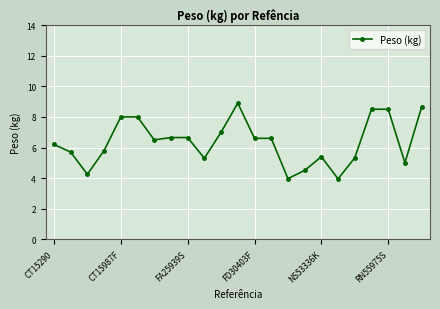

What is the value of the 4th point from the left?

5.8